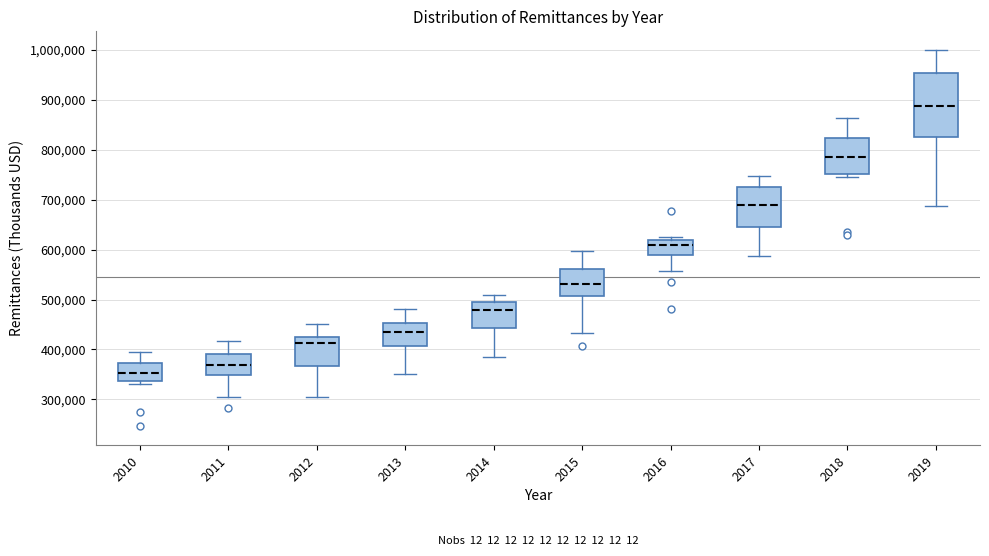

Which box's median line is the highest?

2019